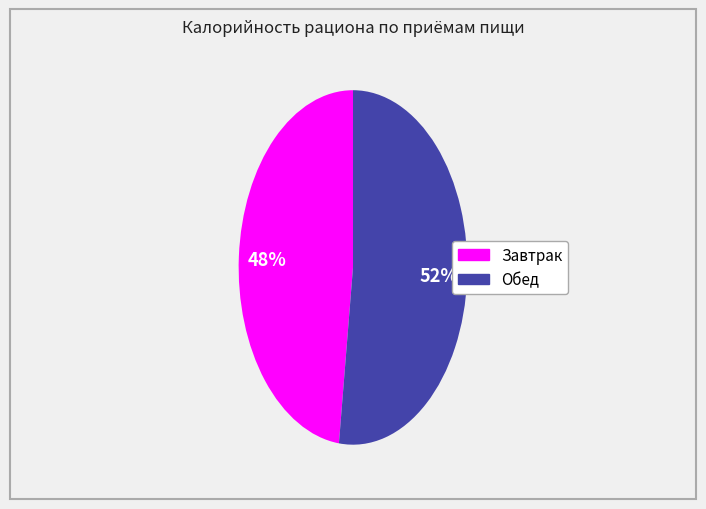

What is the largest slice in the pie chart?

Обед